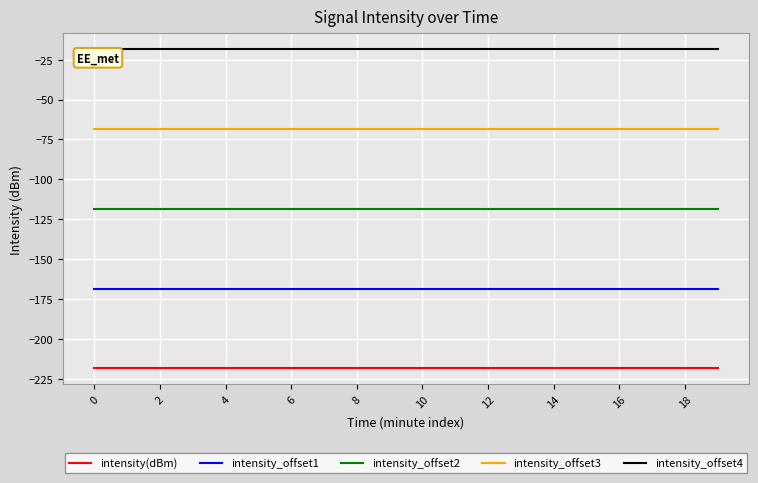

What is the minimum value for intensity_offset2?

-118.4